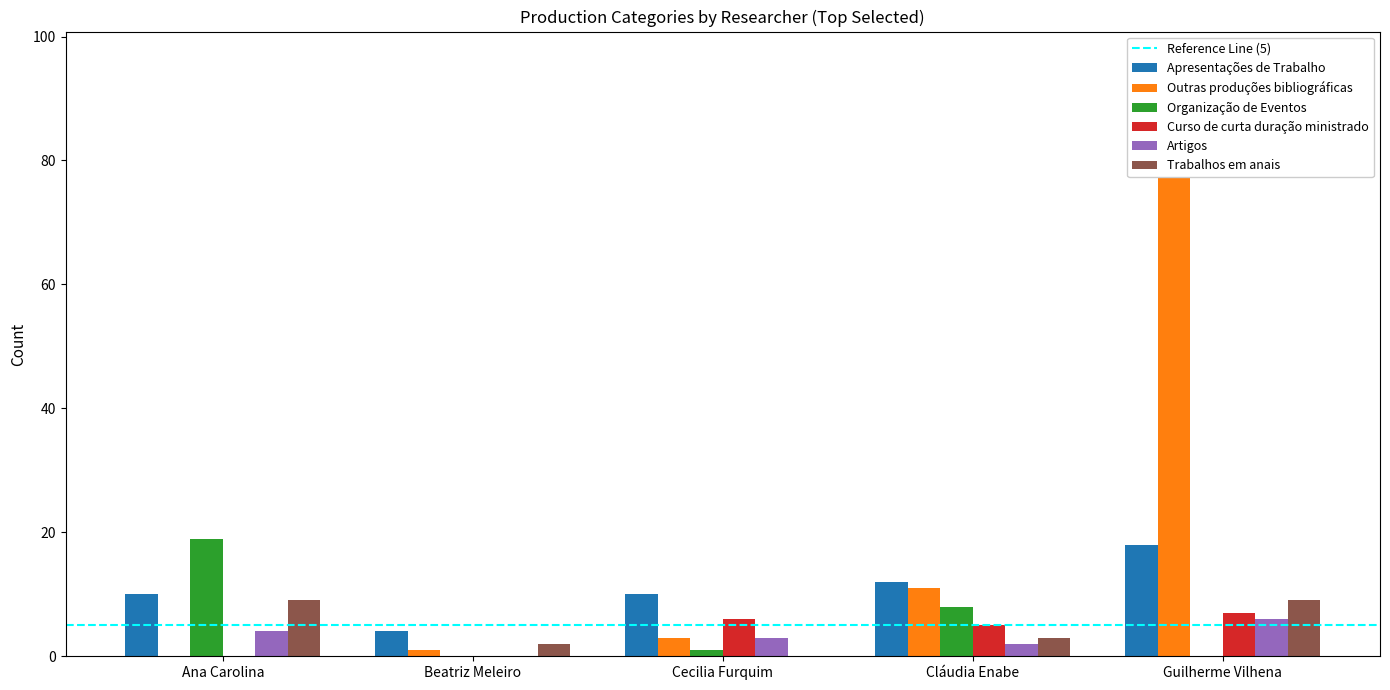

What is the label of the 2nd bar from the right?

Cláudia Enabe